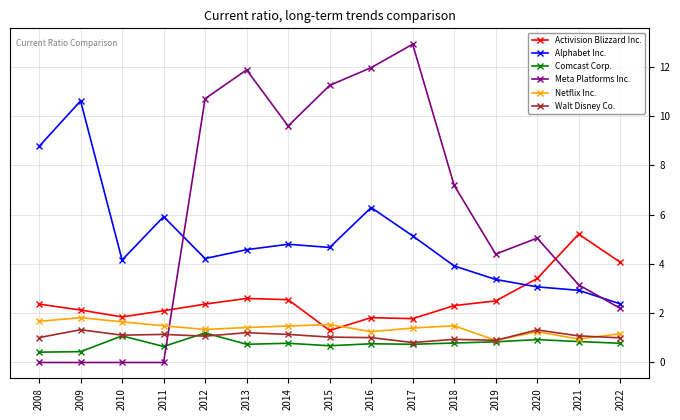

What is the value of the Meta Platforms Inc. point at the 7th from the left?

9.6